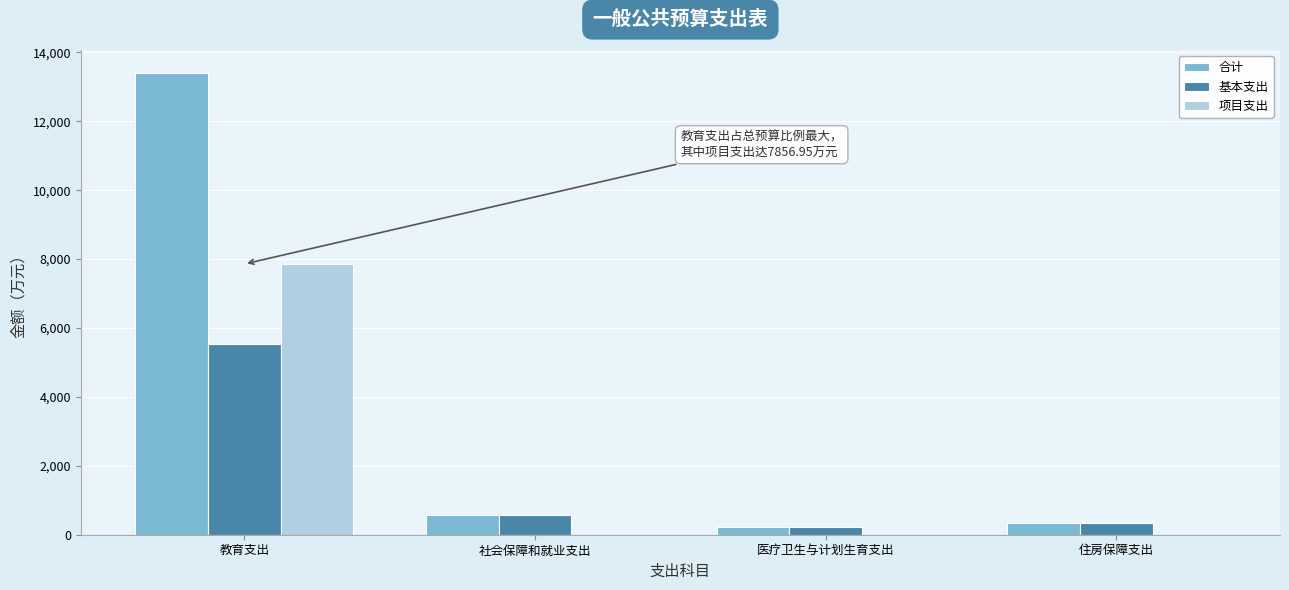

What is the total value across all series at 教育支出?

26785.4